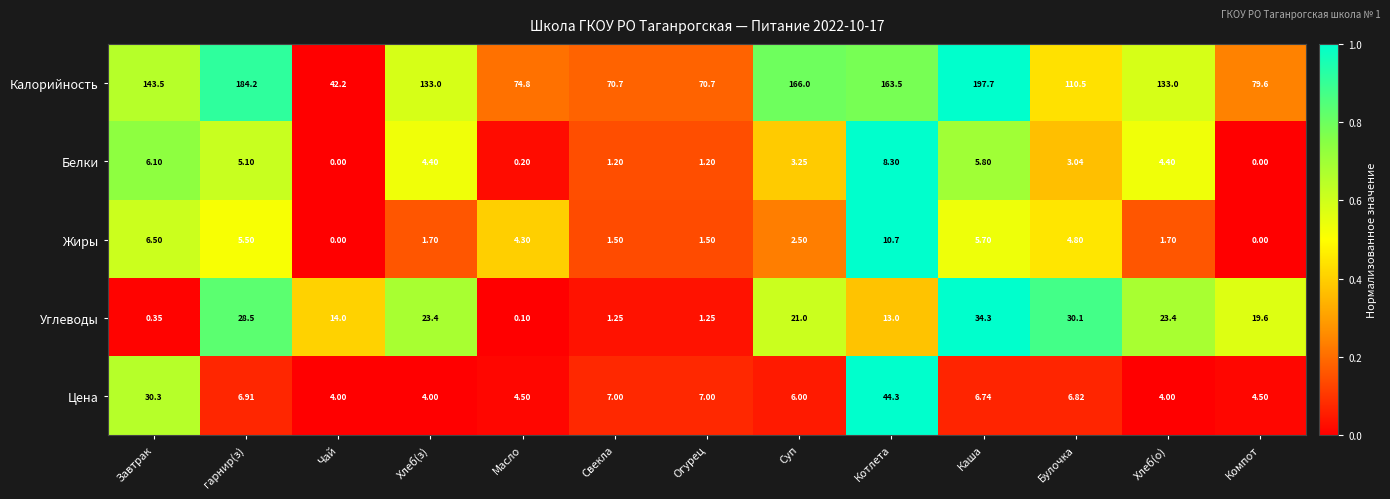

How many values in Жиры are above zero?

11